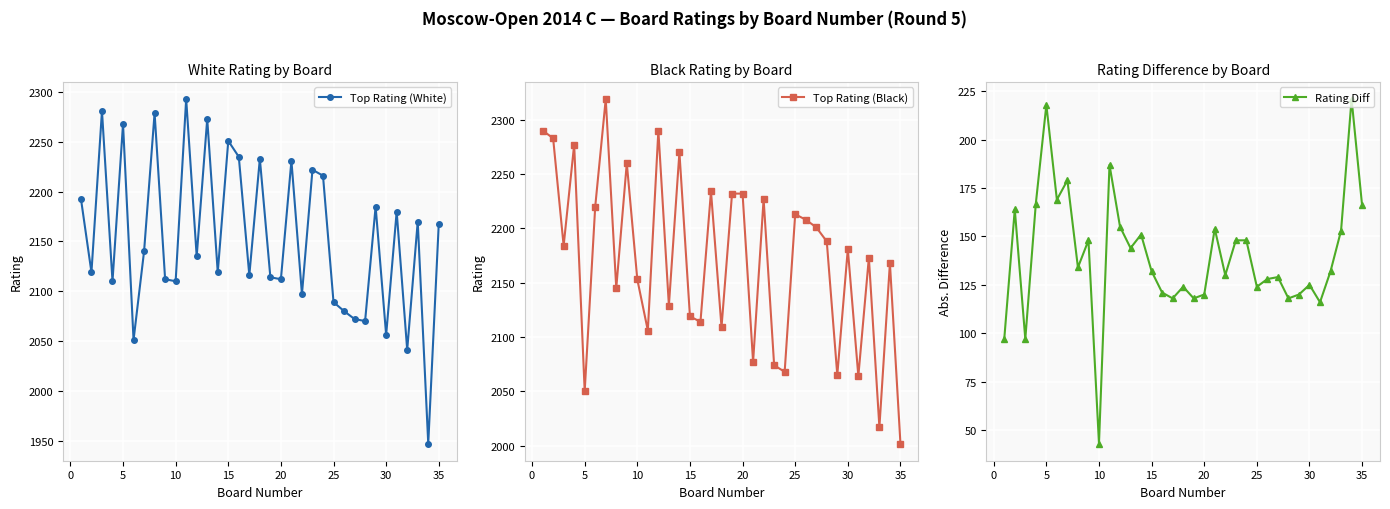

How many series are shown in this chart?

3